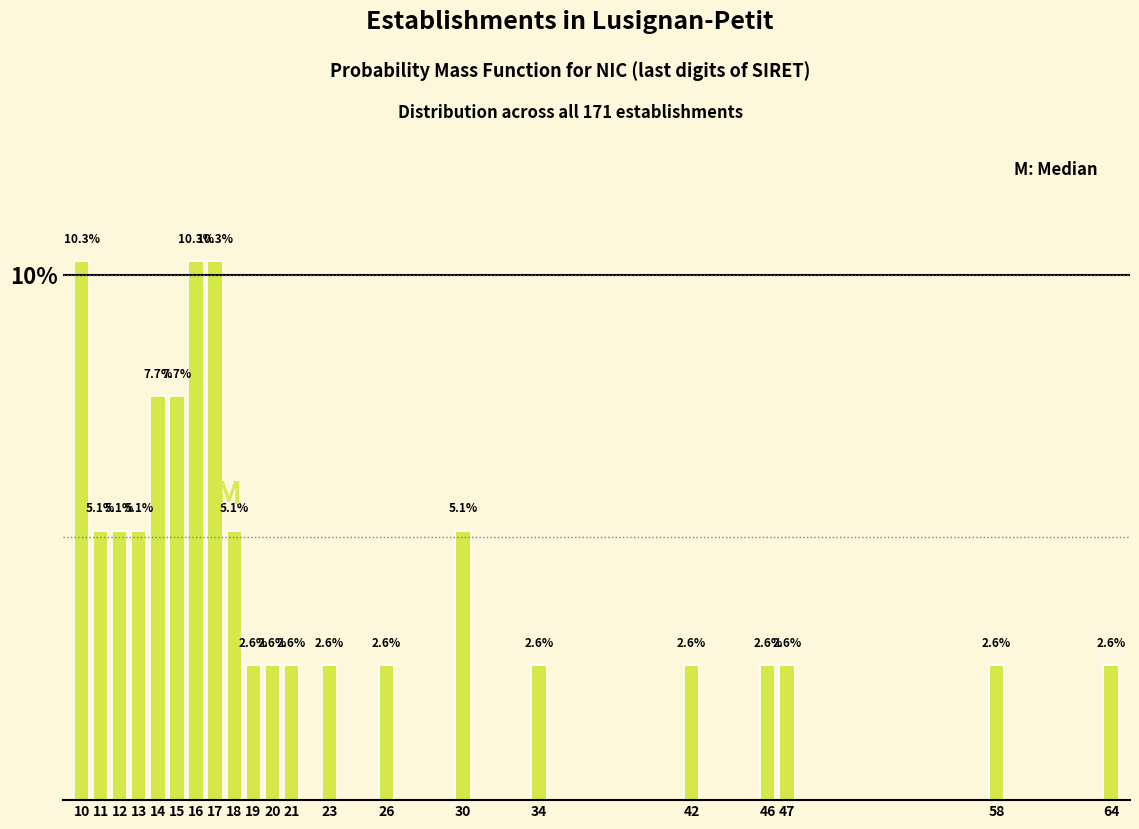

Reading left to right, list all the values displayed in this chart.

10.3	5.1	5.1	5.1	7.7	7.7	10.3	10.3	5.1	2.6	2.6	2.6	2.6	2.6	5.1	2.6	2.6	2.6	2.6	2.6	2.6